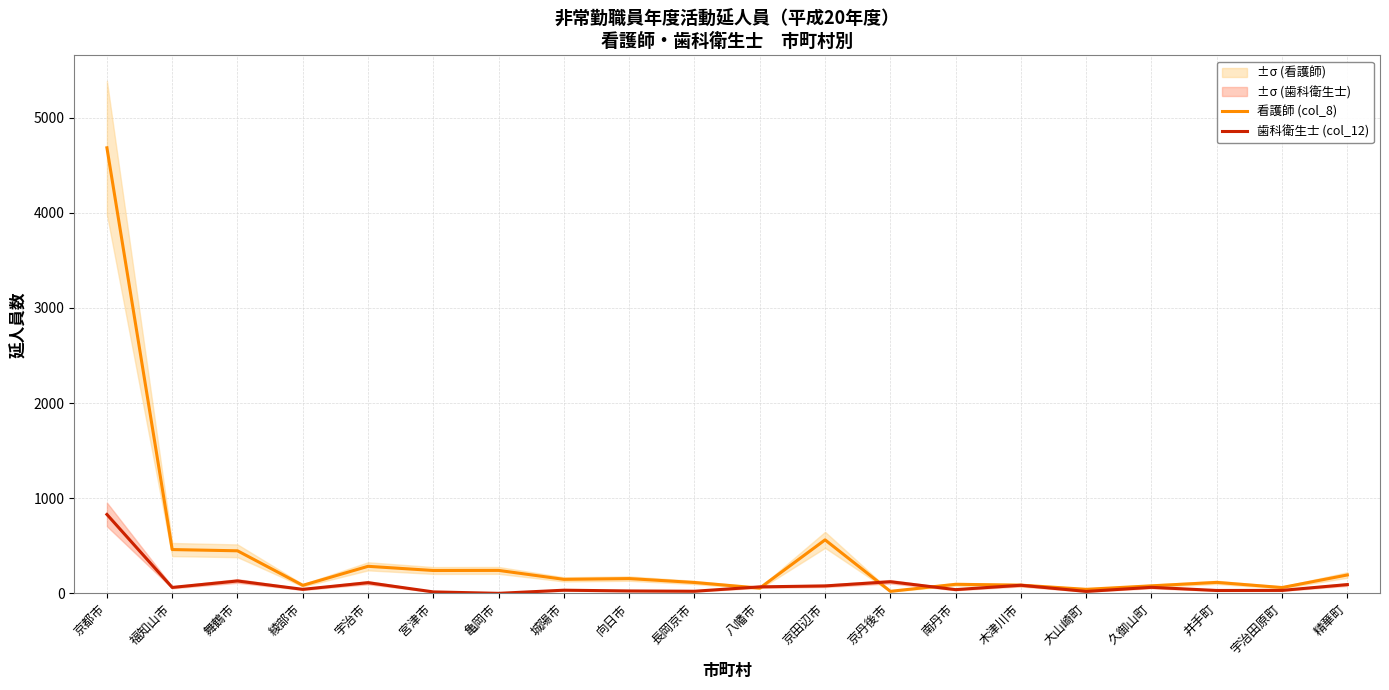

Reading left to right, transcribe all the data shown in this chart.

看護師 (col_8): 4682	460	447	84	284	240	241	147	155	114	55	562	21	95	86	42	79	115	61	193
歯科衛生士 (col_12): 829	62	130	42	112	15	0	33	25	22	68	78	122	39	85	20	63	30	31	92